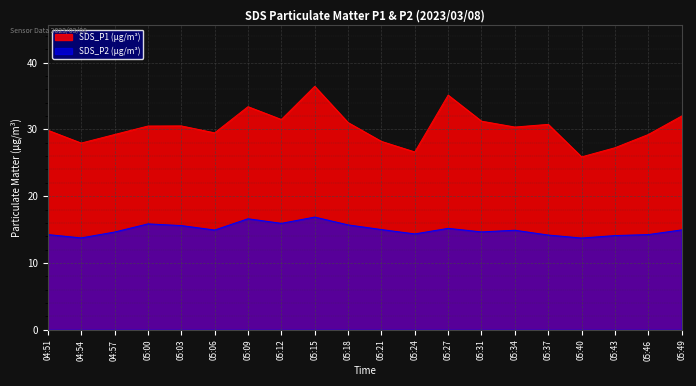

Is the value of SDS_P2 at 05:24 greater than the value of SDS_P1 at 04:51?

No